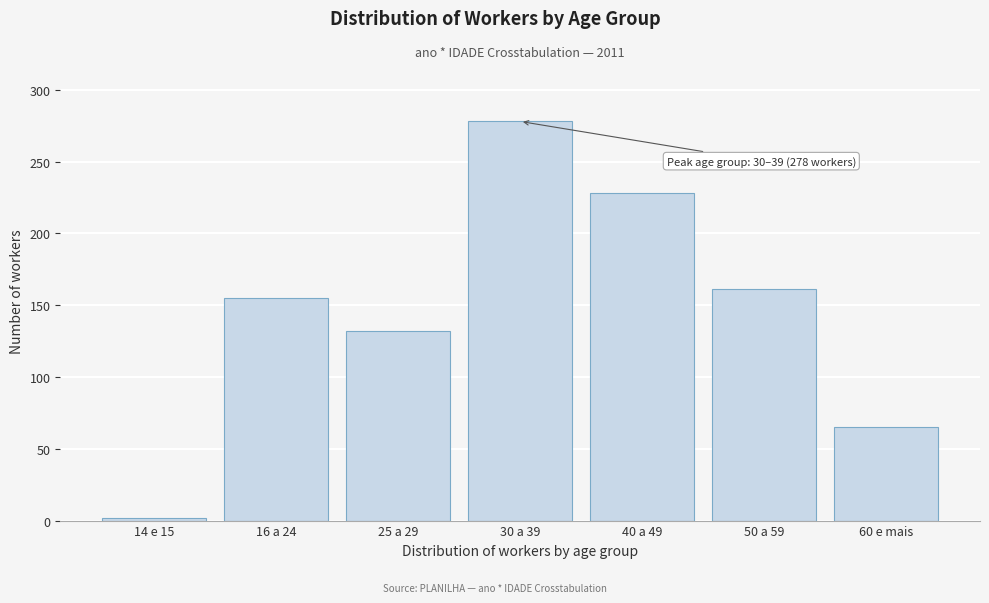

Reading left to right, transcribe all the data shown in this chart.

14 e 15=2	16 a 24=155	25 a 29=132	30 a 39=278	40 a 49=228	50 a 59=161	60 e mais=65